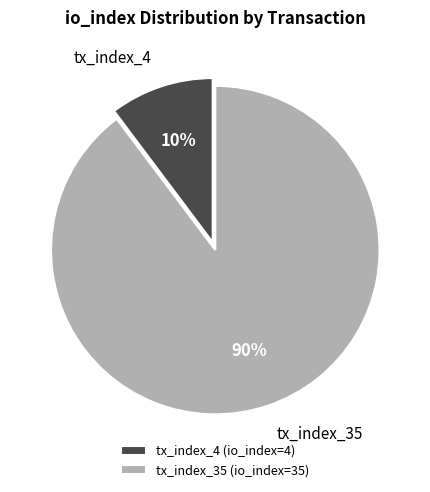

To the nearest percent, what portion does tx_index_35 represent?

90%